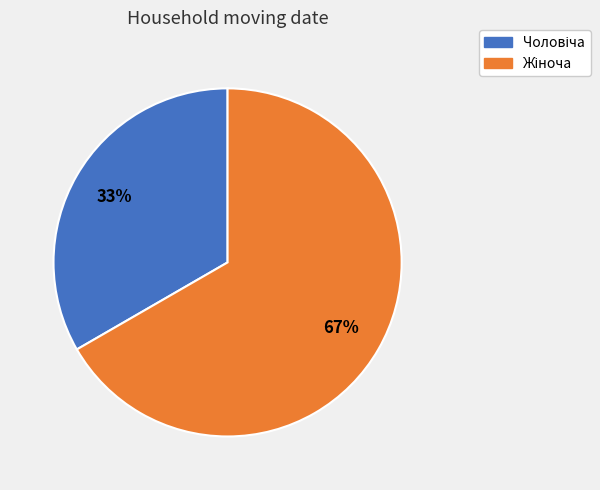

Is there any slice that represents more than half of the pie?

Yes